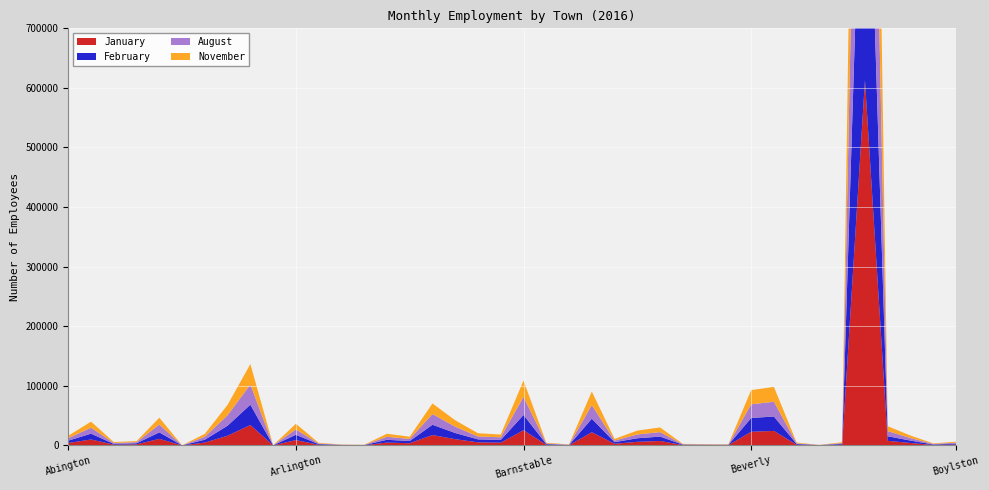

Reading left to right, extract all data points from this chart.

January: Abington=4055	Acton=9958	Acushnet=1291	Adams=1803	Agawam=10975	Alford=15	Amesbury=4784	Amherst=16237	Andover=34245	Aquinnah=68	Arlington=8953	Ashburnham=1099	Ashby=373	Ashfield=261	Ashland=4759	Athol=3687	Attleborough=17385	Auburn=10485	Avon=5162	Ayer=4585	Barnstable=25524	Barre=1140	Becket=255	Bedford=22194	Belchertown=2738	Bellingham=6050	Belmont=7429	Berkley=631	Berlin=494	Bernardston=449	Beverly=22863	Billerica=24328	Blackstone=1183	Blandford=245	Bolton=1344	Boston=612923	Bourne=7704	Boxborough=4061	Boxford=786	Boylston=1473
February: Abington=3985	Acton=9771	Acushnet=1184	Adams=1786	Agawam=10892	Alford=15	Amesbury=4792	Amherst=16898	Andover=34122	Aquinnah=65	Arlington=8898	Ashburnham=1126	Ashby=367	Ashfield=251	Ashland=4664	Athol=3638	Attleborough=17266	Auburn=10345	Avon=4949	Ayer=4574	Barnstable=25550	Barre=1130	Becket=260	Bedford=22631	Belchertown=2702	Bellingham=5943	Belmont=7358	Berkley=643	Berlin=494	Bernardston=424	Beverly=23181	Billerica=24173	Blackstone=1187	Blandford=236	Bolton=1325	Boston=617890	Bourne=7636	Boxborough=4033	Boxford=787	Boylston=1442
August: Abington=4073	Acton=9969	Acushnet=1566	Adams=1829	Agawam=13192	Alford=22	Amesbury=4969	Amherst=17499	Andover=33877	Aquinnah=115	Arlington=8967	Ashburnham=957	Ashby=422	Ashfield=304	Ashland=5049	Athol=3539	Attleborough=17928	Auburn=10529	Avon=4974	Ayer=4455	Barnstable=30337	Barre=1052	Becket=755	Bedford=22724	Belchertown=2668	Bellingham=6419	Belmont=7546	Berkley=633	Berlin=616	Bernardston=484	Beverly=22947	Billerica=24766	Blackstone=1134	Blandford=173	Bolton=1257	Boston=636768	Bourne=8674	Boxborough=4209	Boxford=936	Boylston=1670
November: Abington=4136	Acton=10215	Acushnet=1552	Adams=1827	Agawam=11454	Alford=29	Amesbury=4933	Amherst=17548	Andover=34326	Aquinnah=75	Arlington=9473	Ashburnham=1127	Ashby=364	Ashfield=298	Ashland=5107	Athol=3701	Attleborough=17870	Auburn=10823	Avon=5331	Ayer=4687	Barnstable=27470	Barre=1188	Becket=315	Bedford=22950	Belchertown=2830	Bellingham=6491	Belmont=7798	Berkley=677	Berlin=593	Bernardston=474	Beverly=23860	Billerica=24947	Blackstone=1273	Blandford=164	Bolton=1441	Boston=640386	Bourne=8231	Boxborough=4257	Boxford=877	Boylston=1617